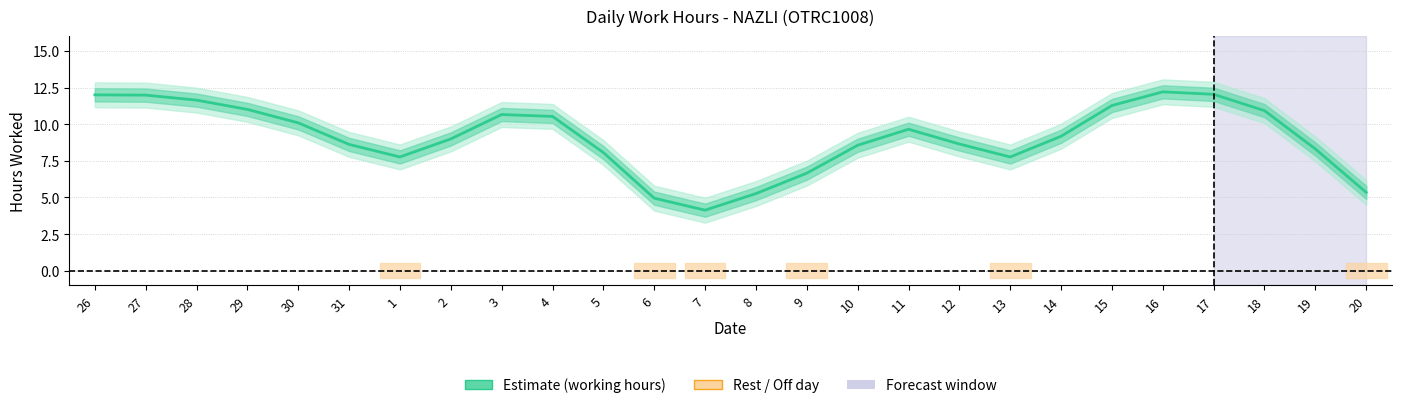

Does the chart display data point markers on the line(s)?

No